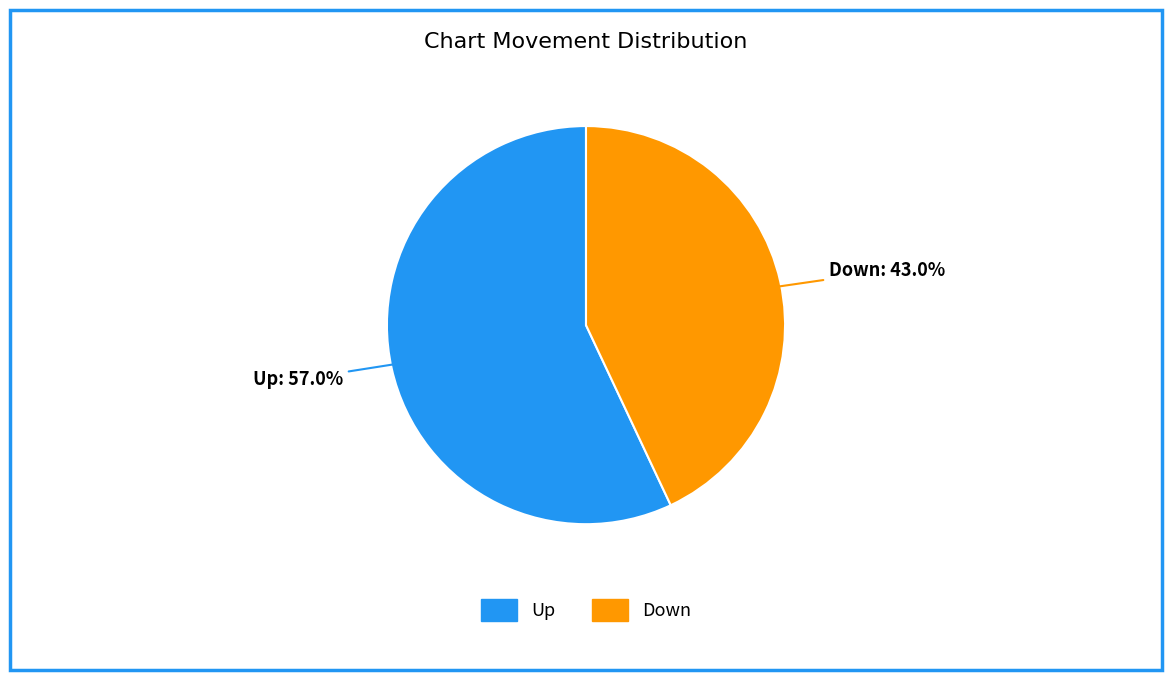

How many segments does this pie chart have?

2